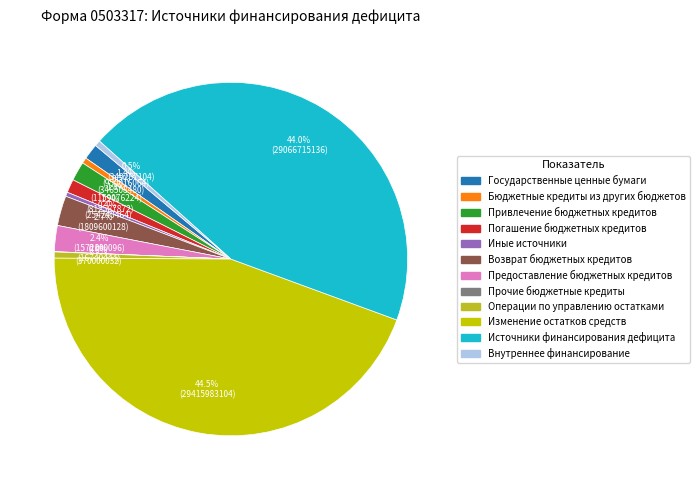

What is the ratio of the value at Предоставление бюджетных кредитов to the value at Погашение бюджетных кредитов?

1.9